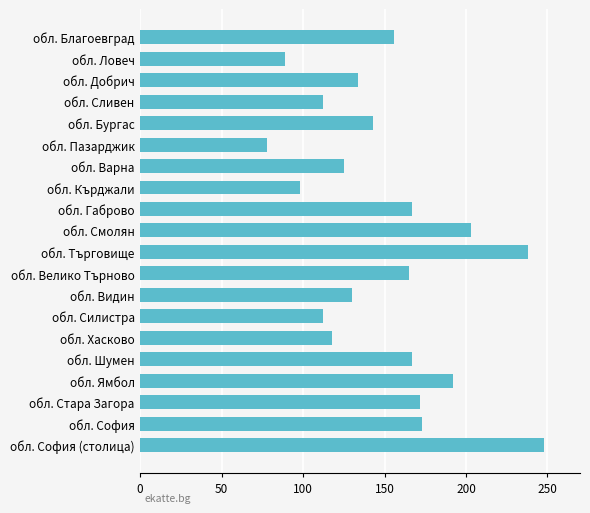

What is the average value?

151